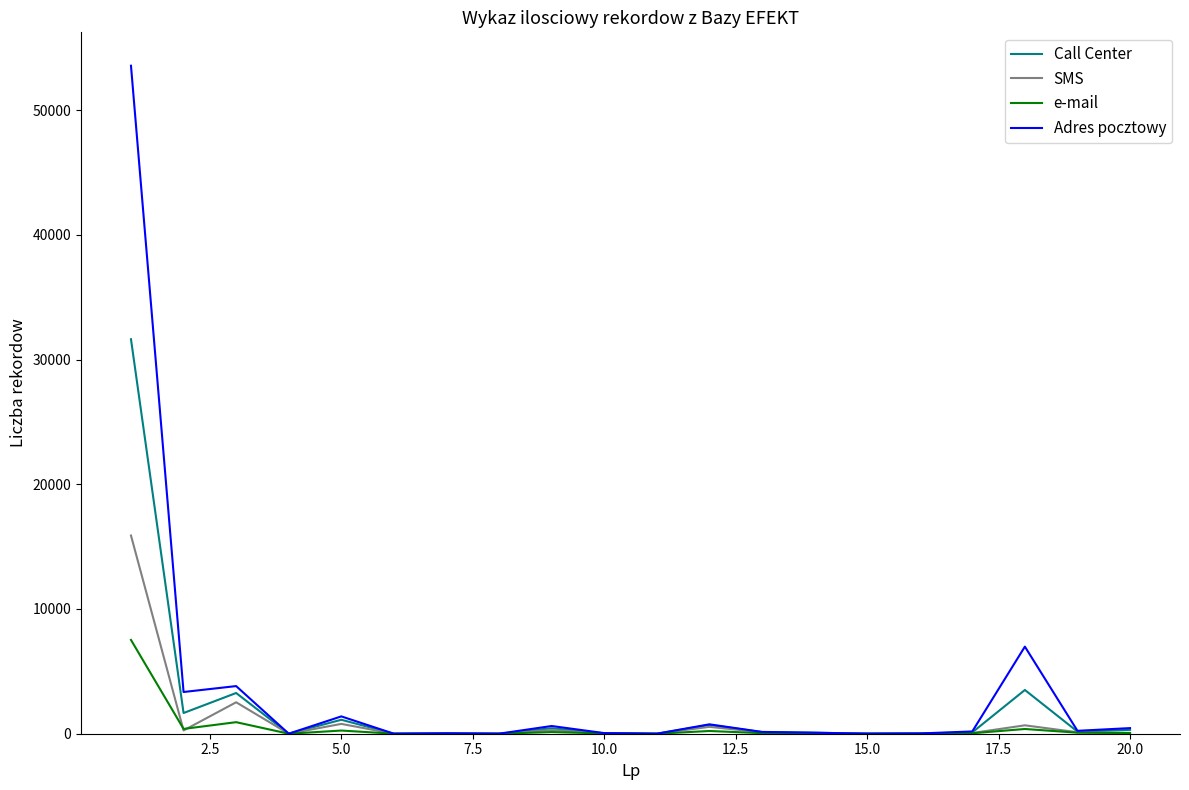

What is the maximum value for Call Center?

31629